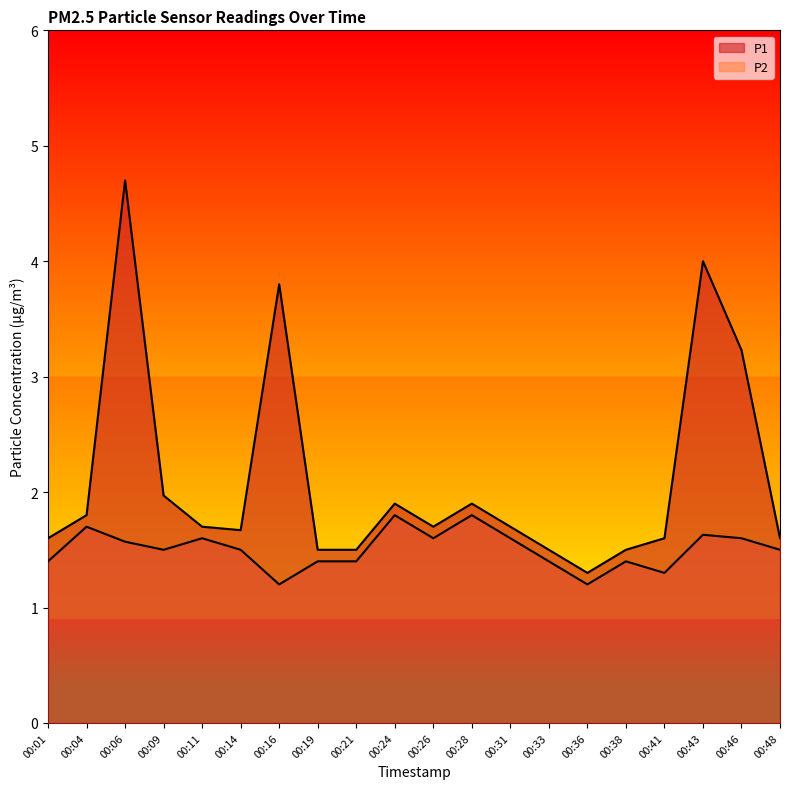

What are all the series names shown in the legend?

P1, P2